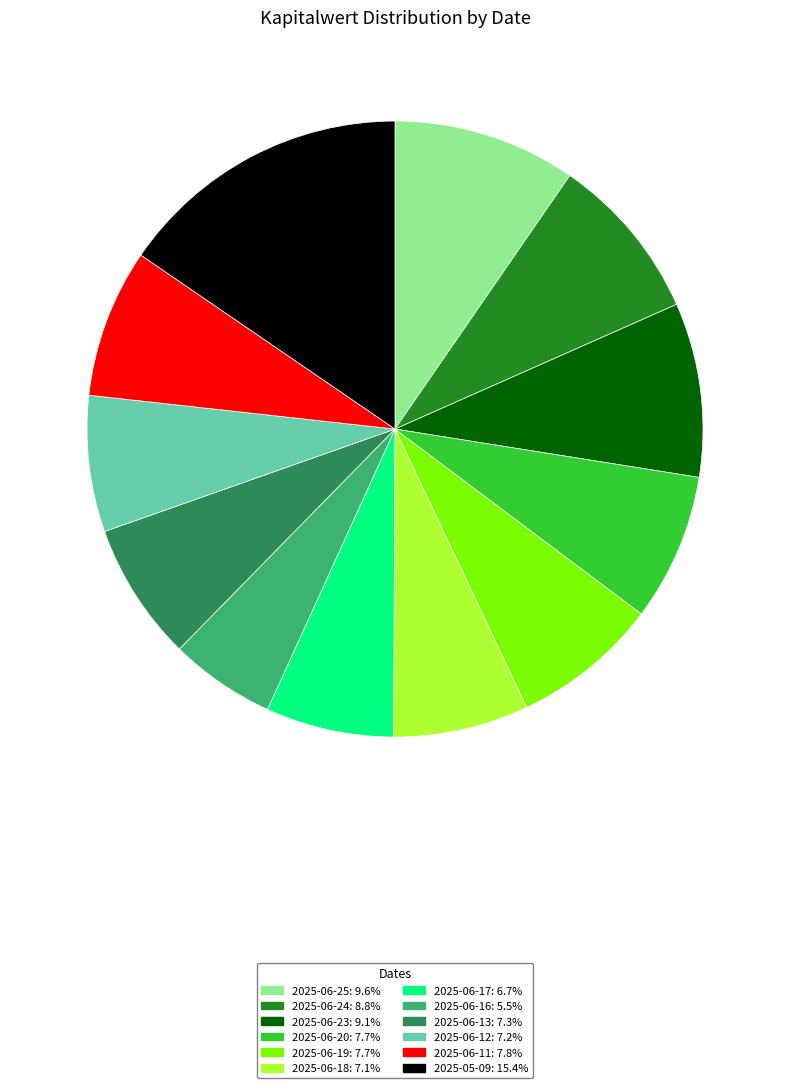

Approximately how many times larger is the value at 2025-06-16: 5.5% compared to 2025-06-18: 7.1%?

0.8